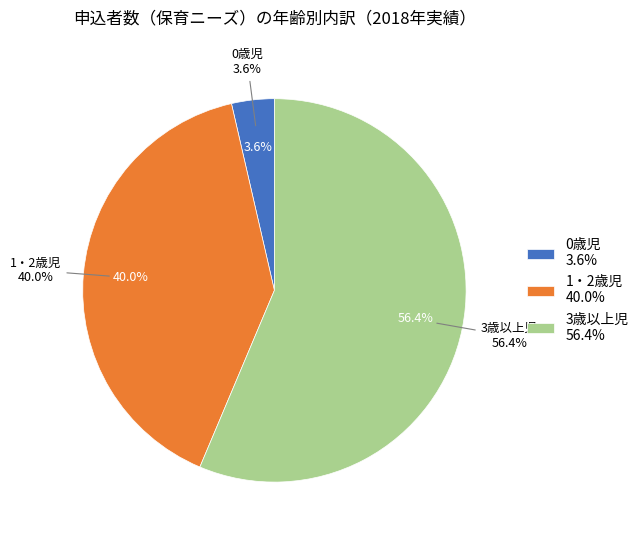

Which slice represents more than half of the pie?

3歳以上児